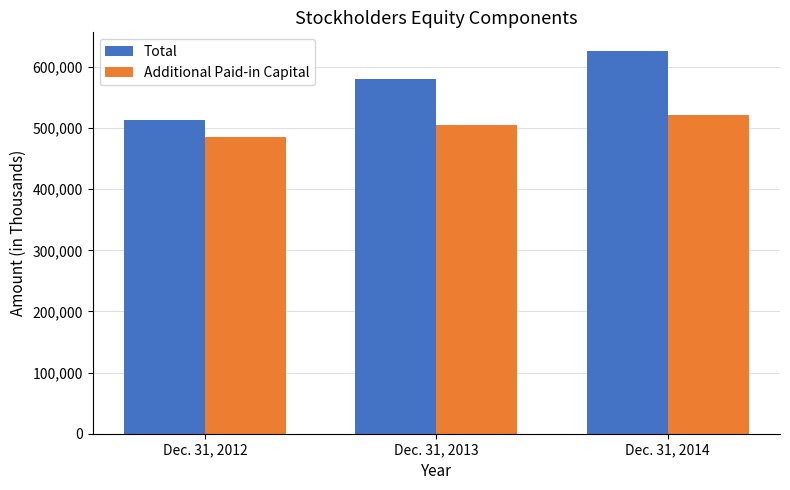

What is the spread (max minus min) of values at Dec. 31, 2012?

28616